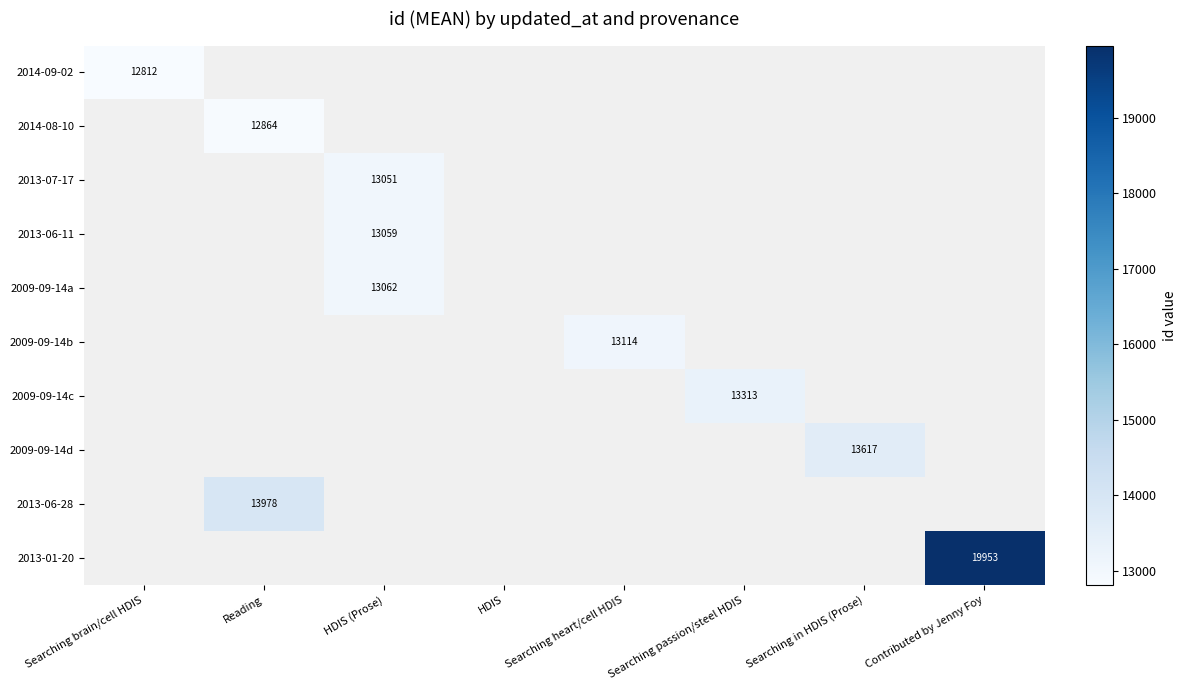

The 2009-09-14c series shows 13313 at Searching passion/steel HDIS. True or false?

True